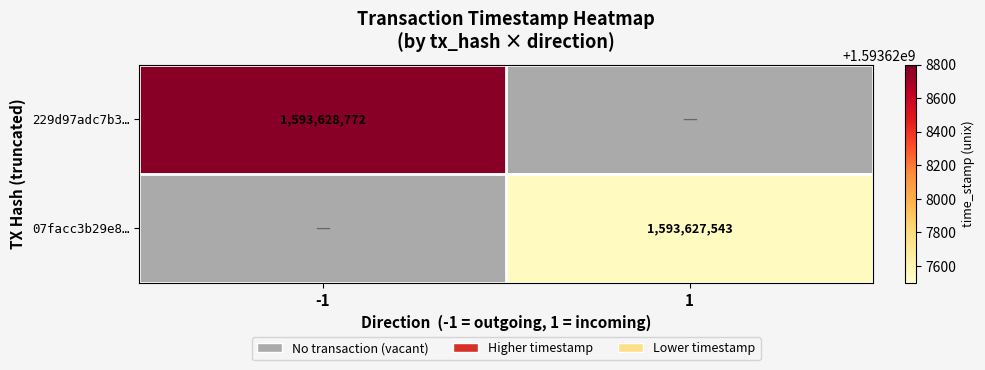

Between time_stamp and direction, which is larger?

time_stamp